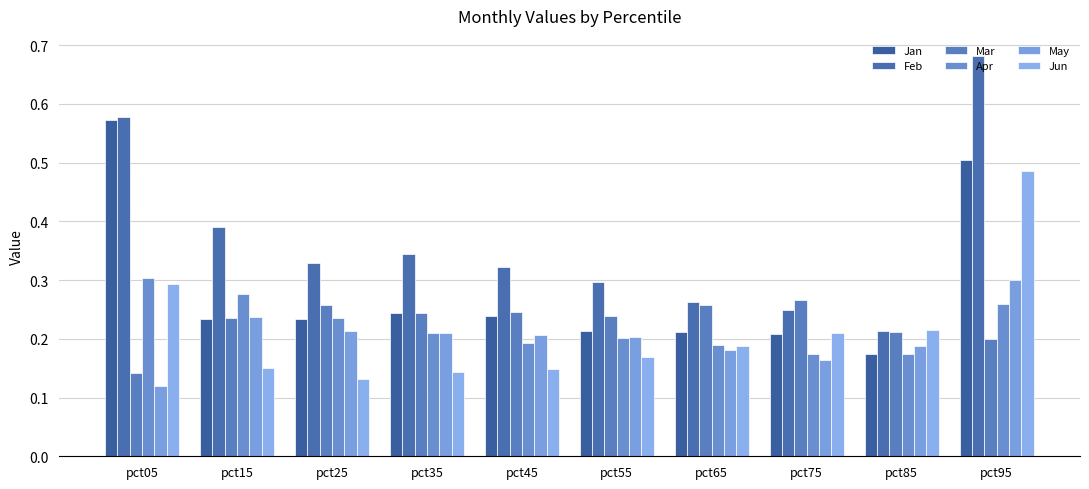

List the labels in order of Jan value, smallest first.

pct85, pct75, pct65, pct55, pct25, pct15, pct45, pct35, pct95, pct05